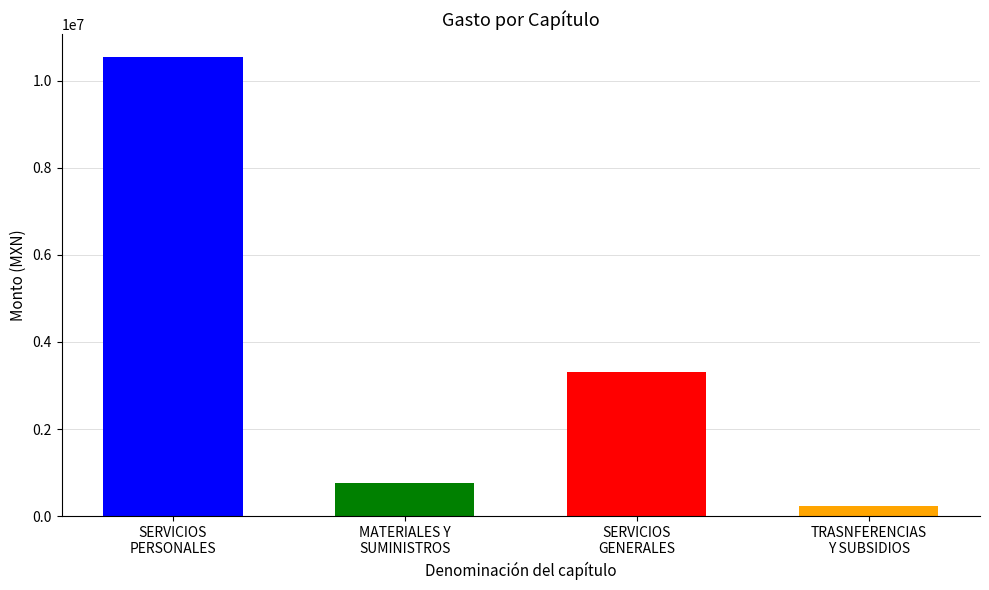

At which label does Gasto modificado first exceed 5004132?

SERVICIOS PERSONALES